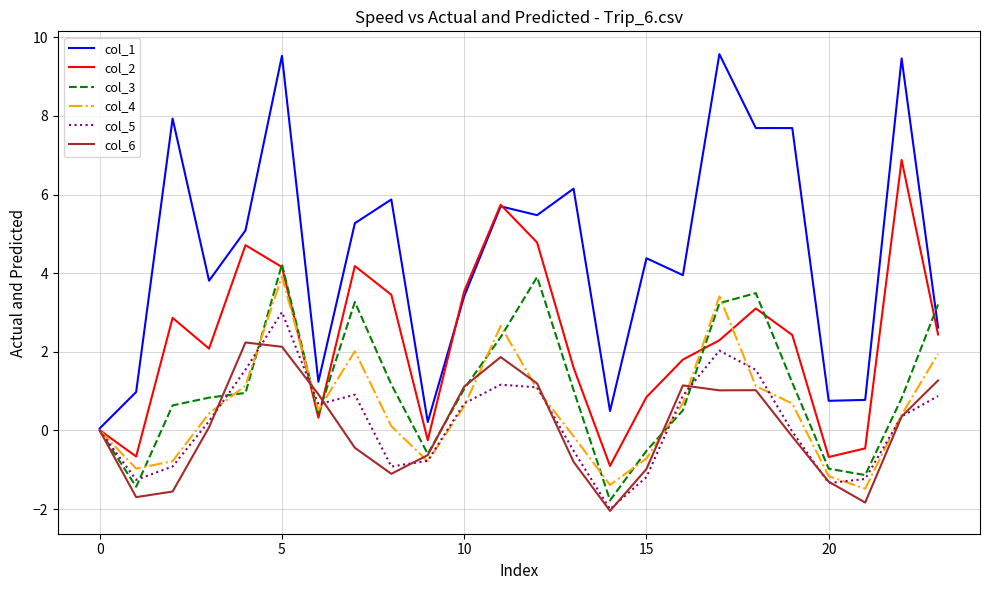

Which series has the largest total across all categories?

col_1